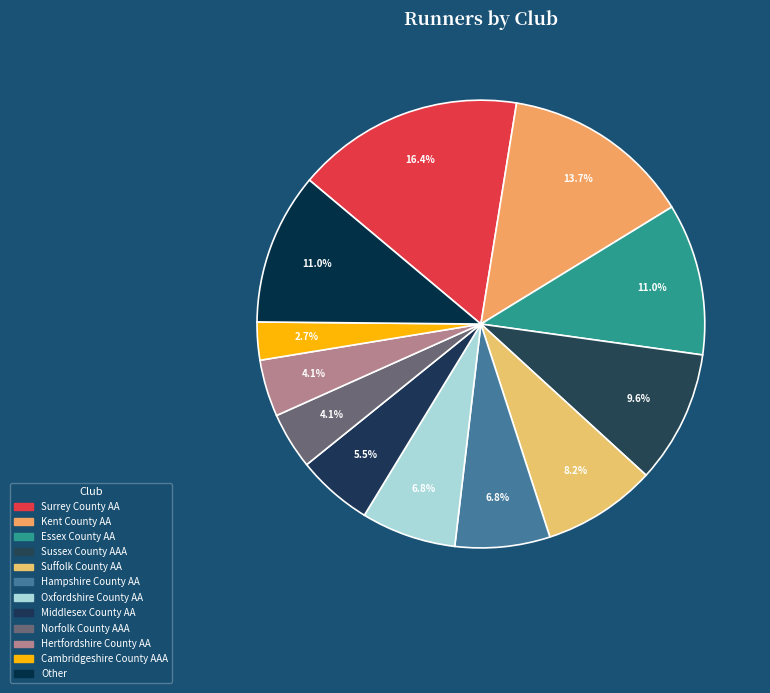

To the nearest percent, what is the average slice percentage?

8%